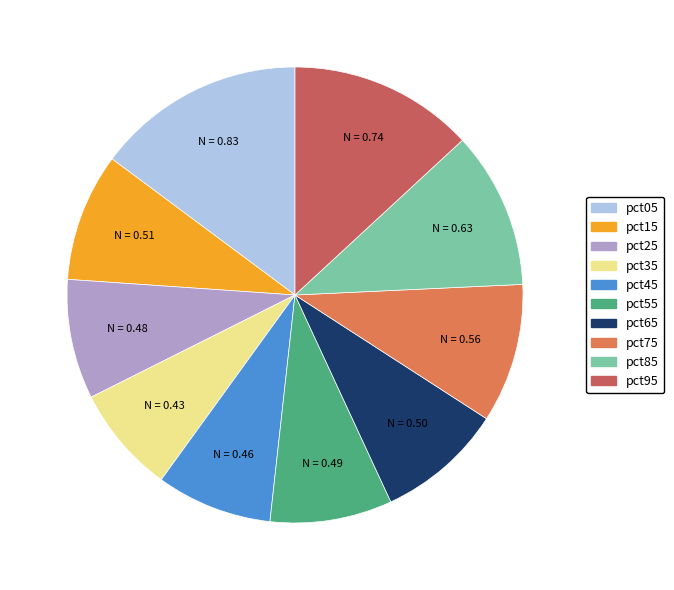

The pct05 slice represents 15% of the pie. True or false?

True